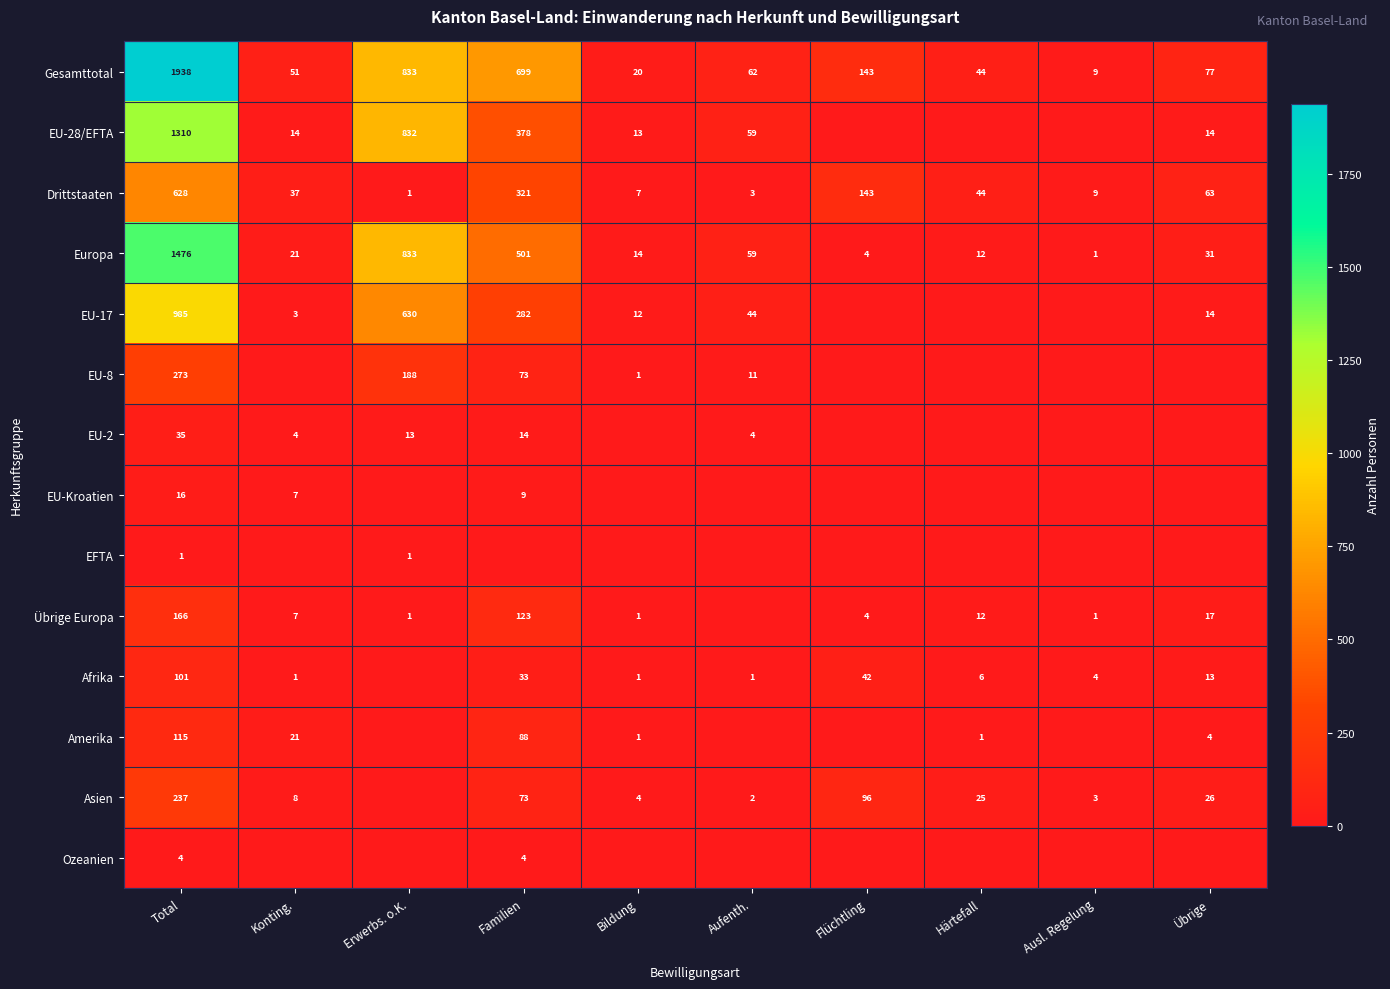

What is the difference between the Amerika values at Bildung and Konting.?

20